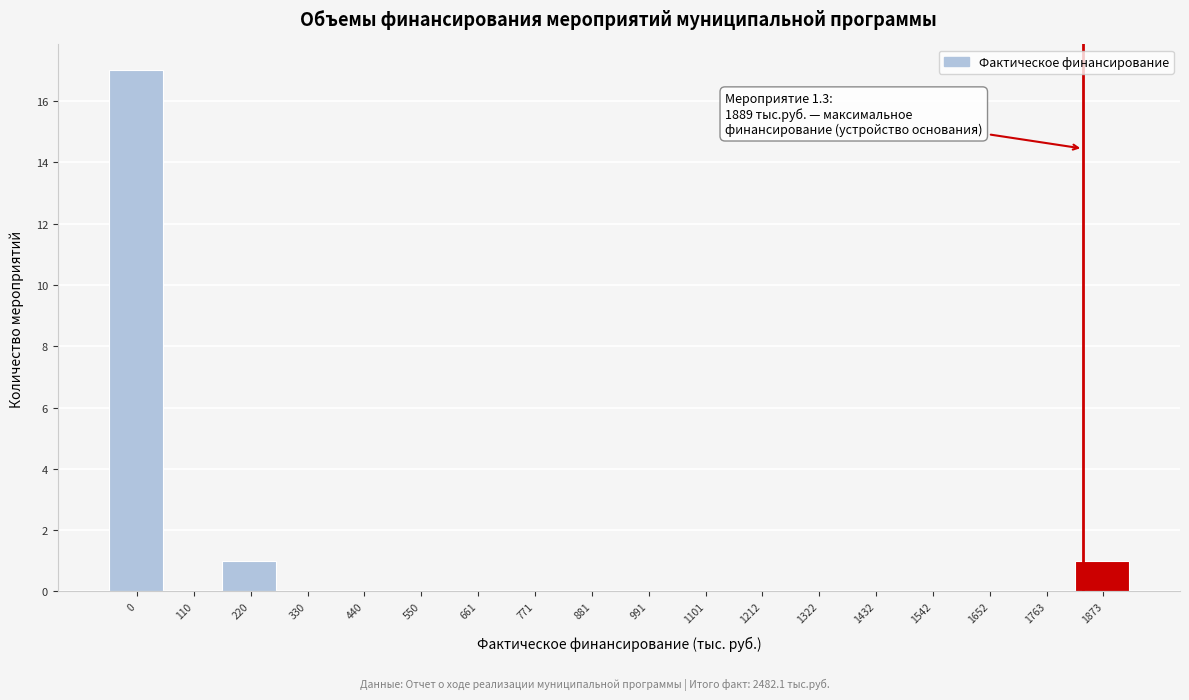

Reading right to left, extract all data points from this chart.

1873=1	1763=0	1652=0	1542=0	1432=0	1322=0	1212=0	1101=0	991=0	881=0	771=0	661=0	550=0	440=0	330=0	220=1	110=0	0=17